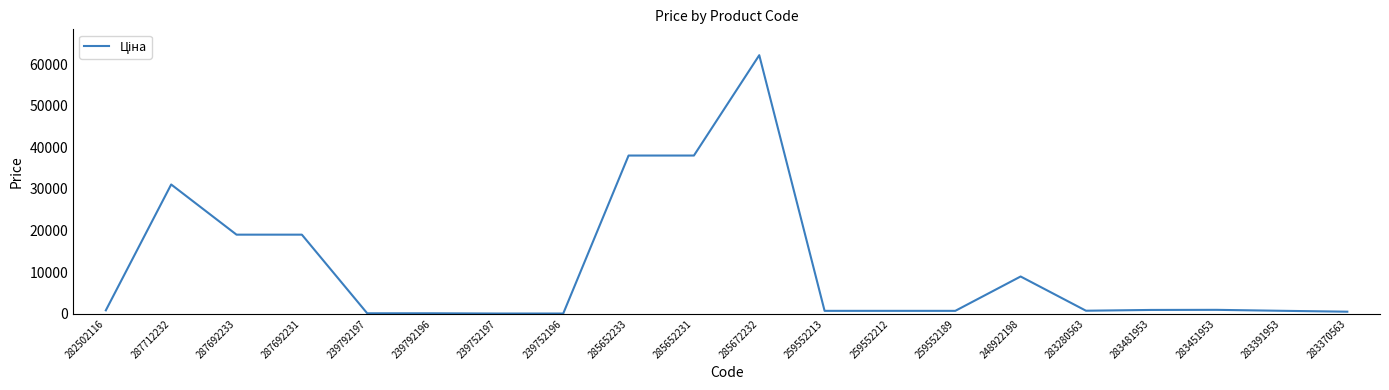

What is the sum of all values?

223253.7